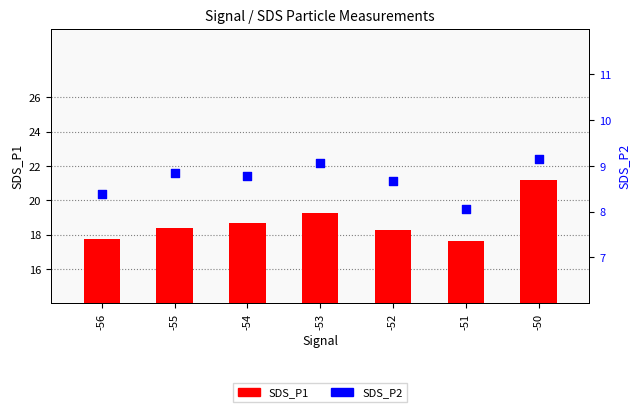

What is the total value across all series at -55?

27.2